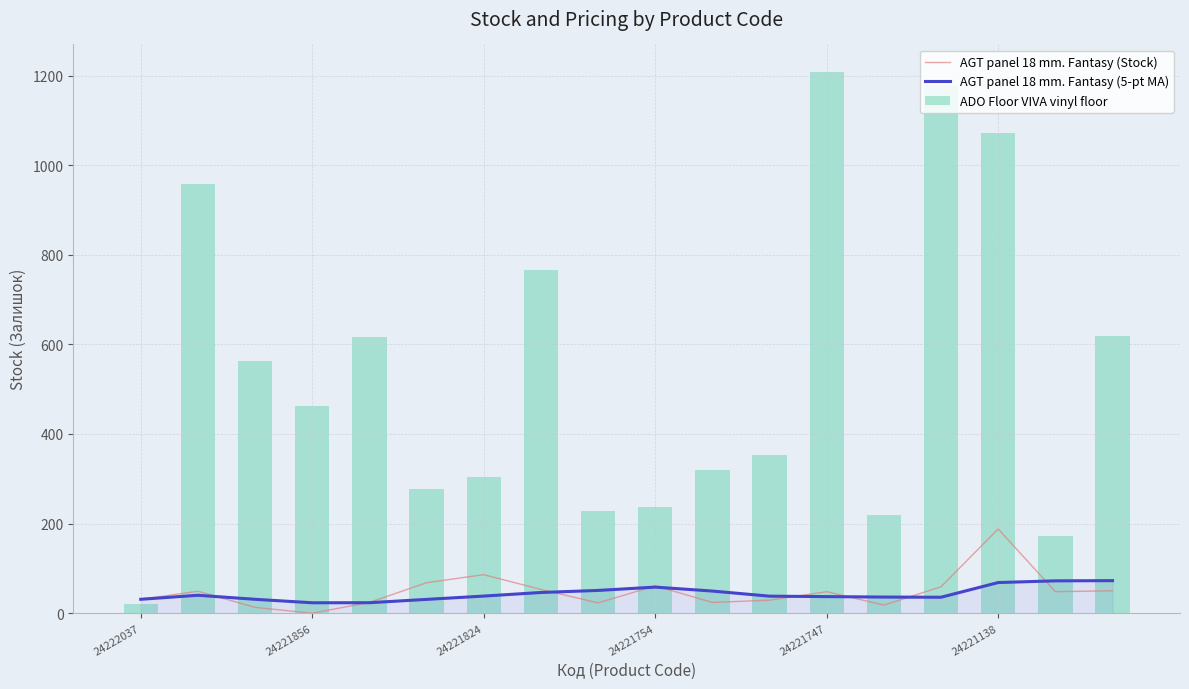

What is the maximum value for AGT panel 18 mm. Fantasy (5-pt MA)?

72.6